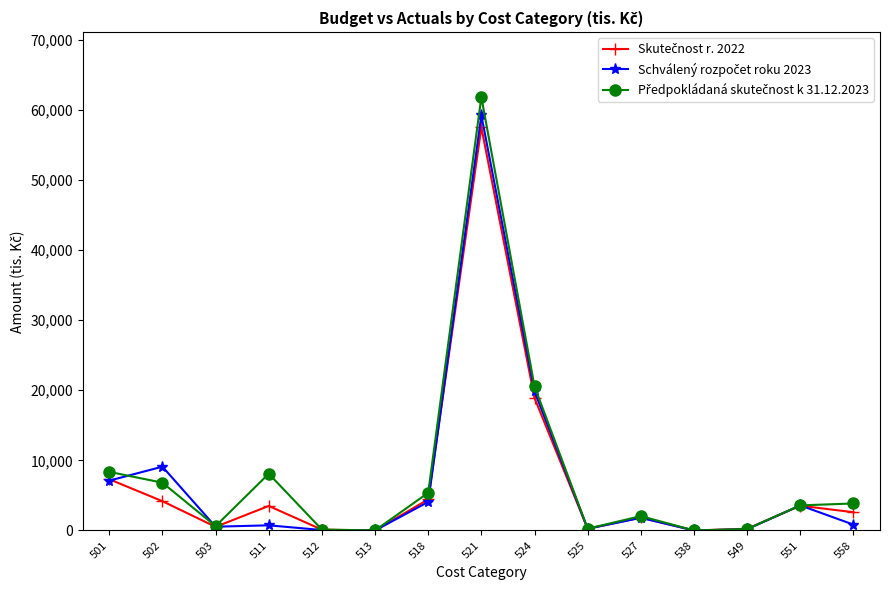

At which category is the sum across all series the highest?

521